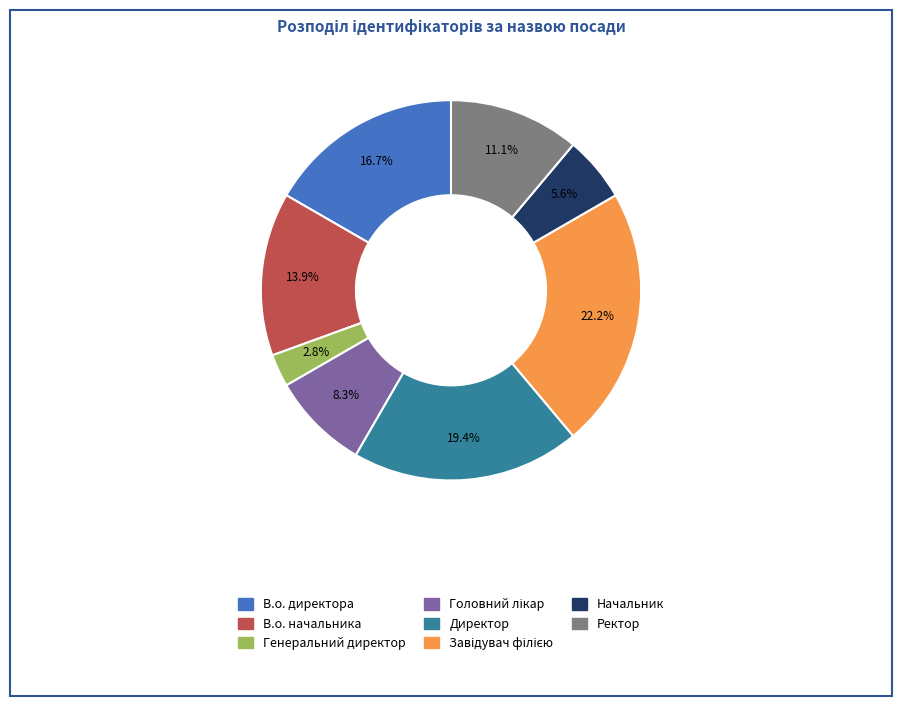

True or false: В.о. начальника accounts for 14% of the total.

True